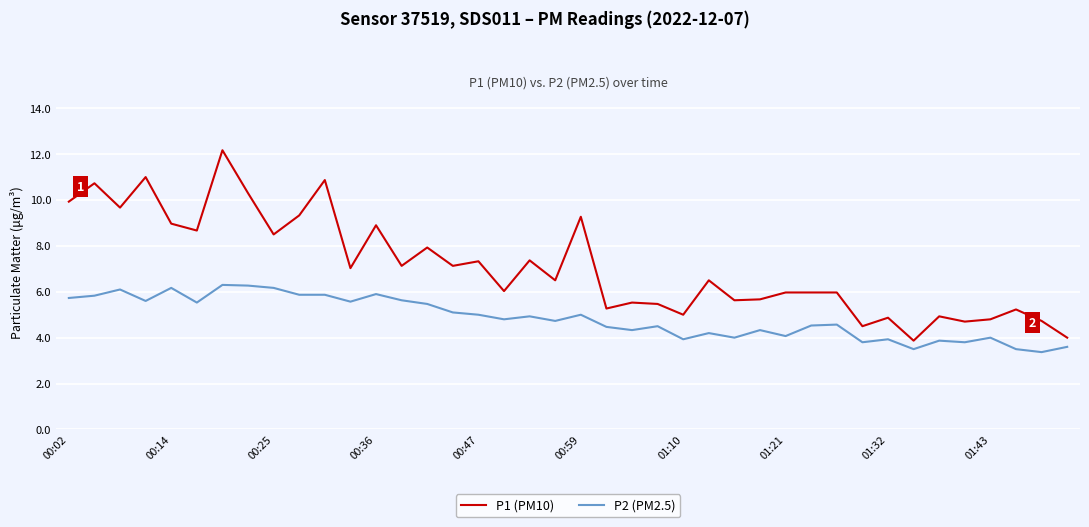

What is the greatest value displayed?

12.2